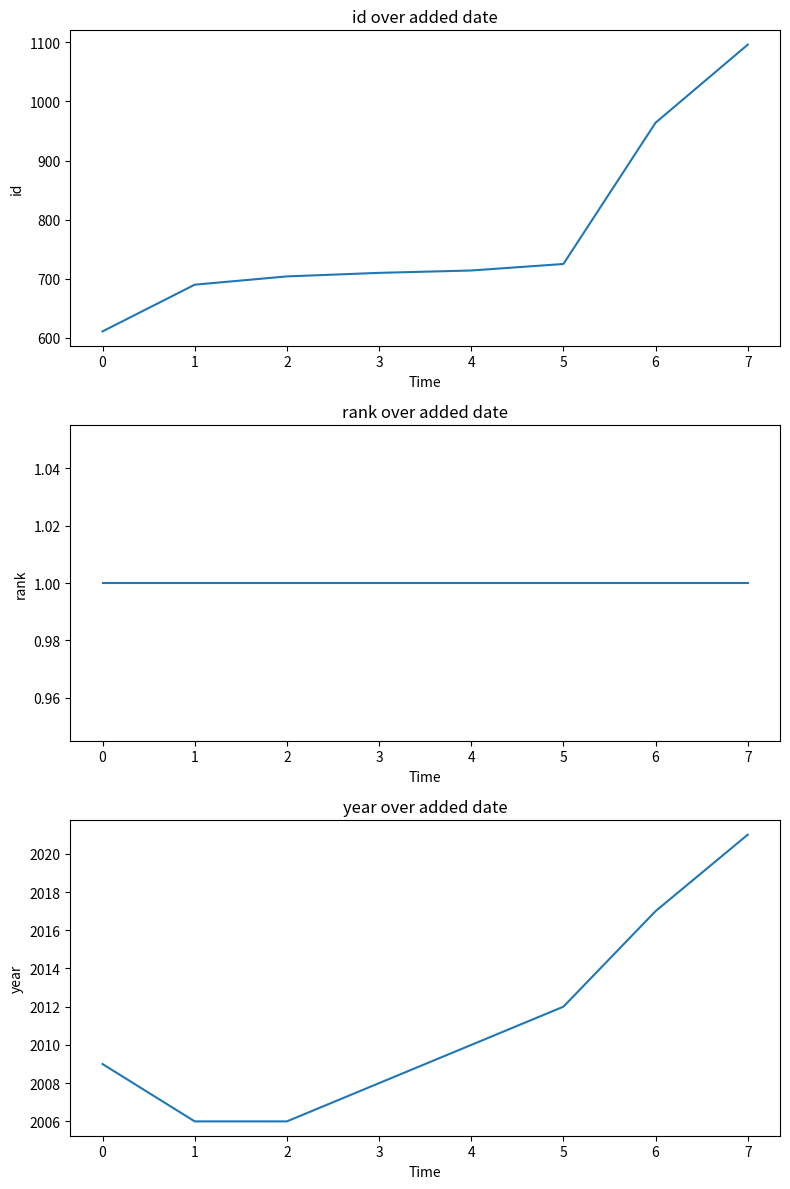

True or false: id and rank intersect in this chart.

False